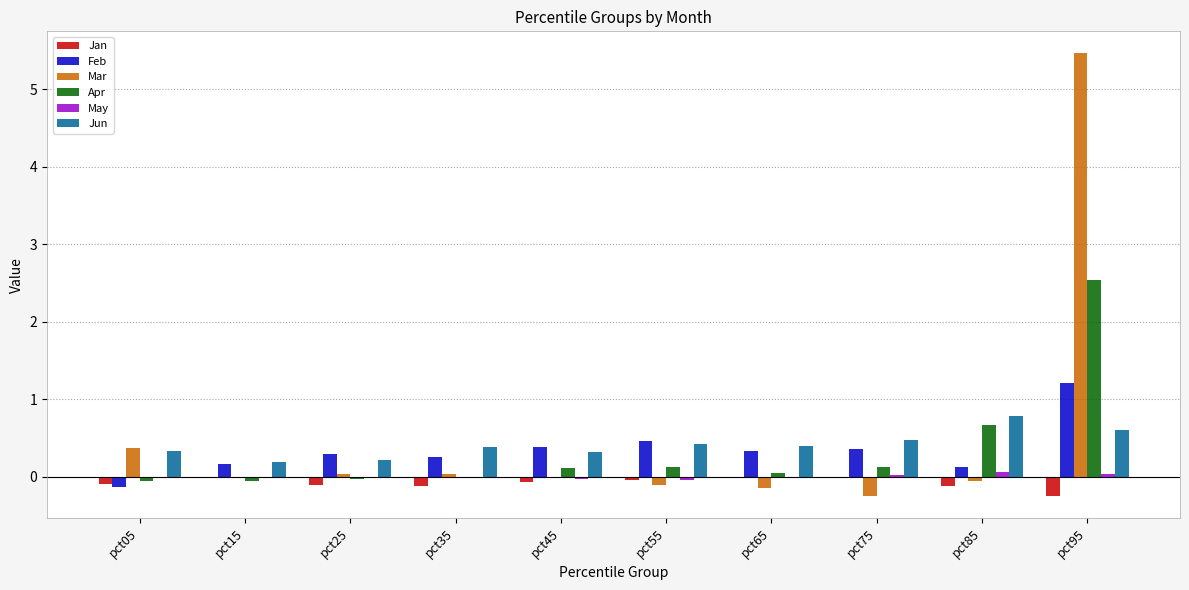

Count the number of categories in the chart.

10